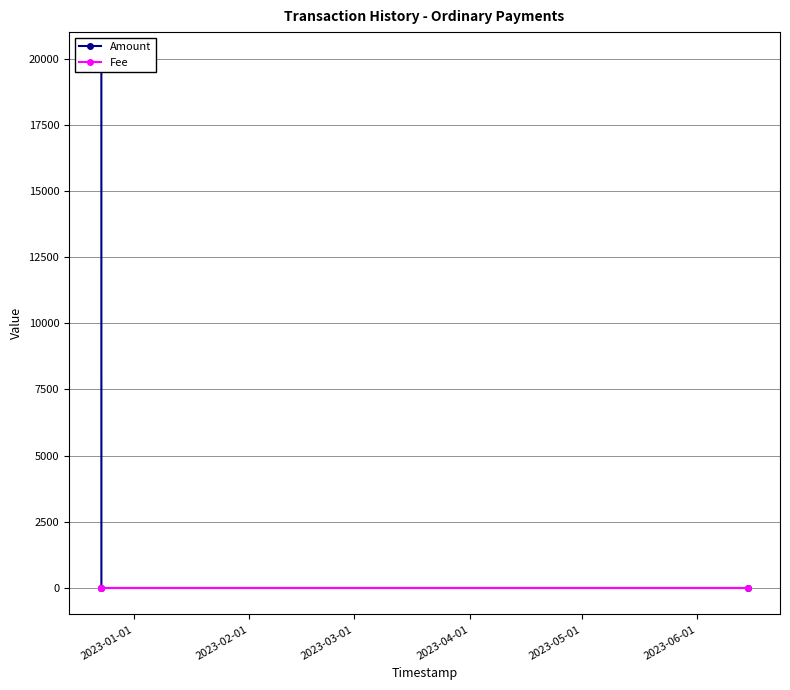

Count the number of data series in this chart.

2